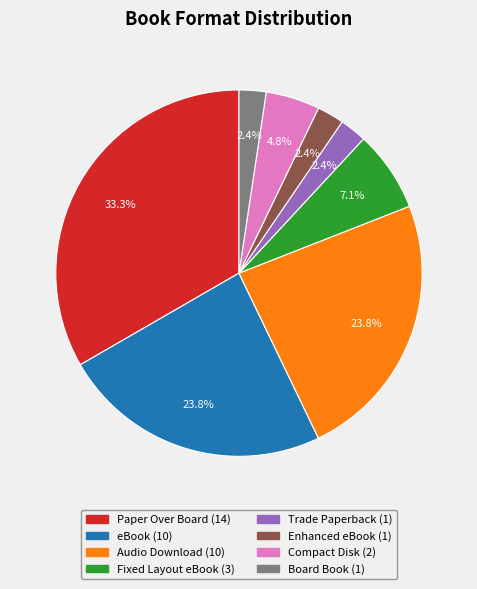

Is it true that Enhanced eBook is 2% of the pie?

True